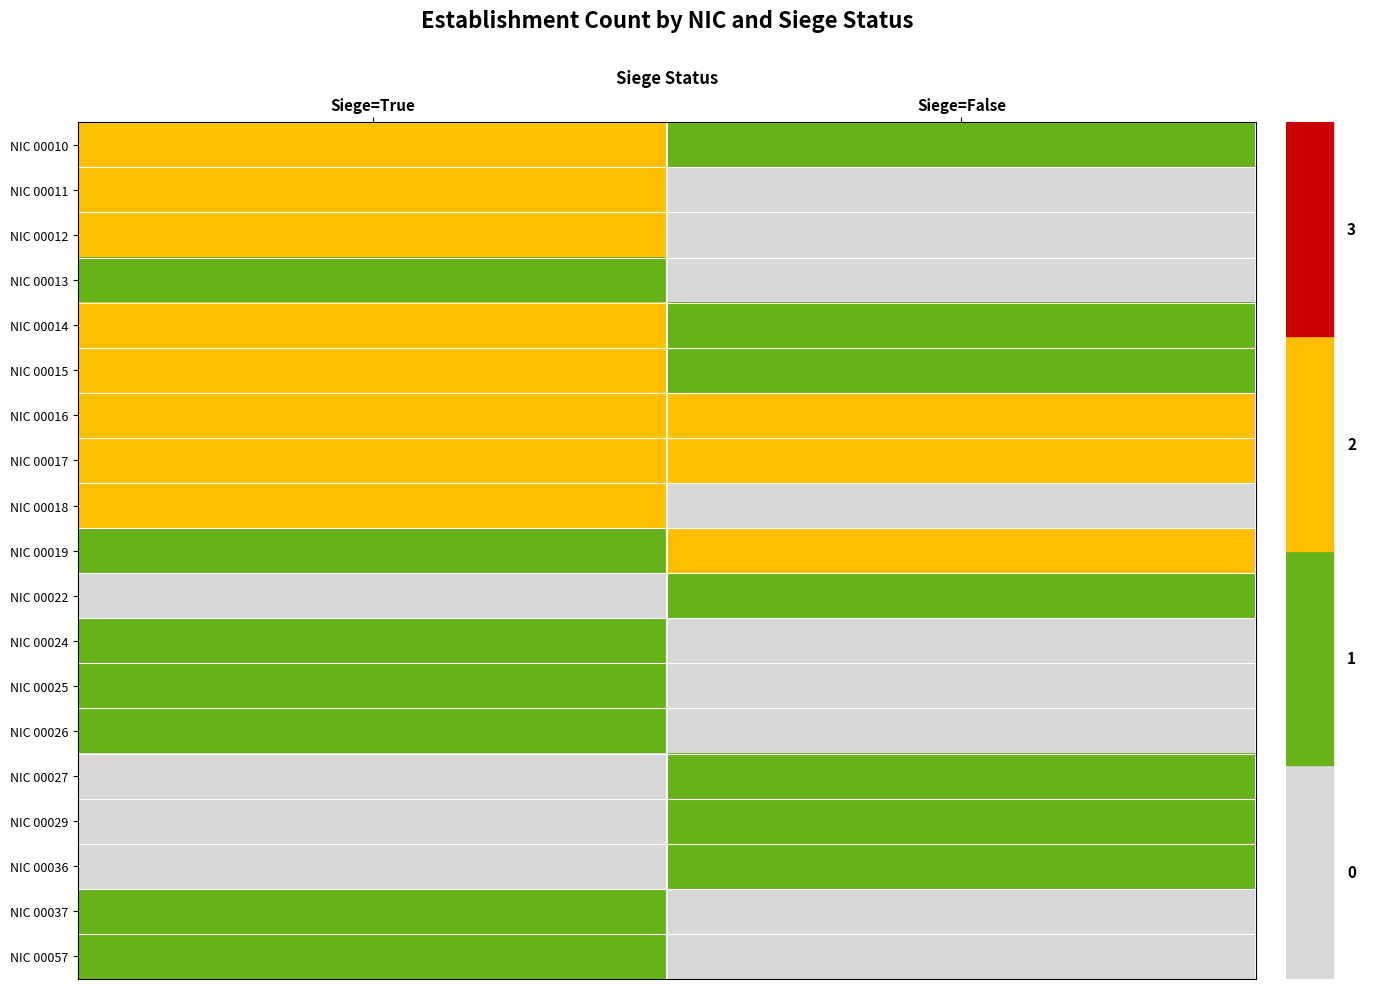

Reading left to right, extract all data points from this chart.

NIC 00010: Siege=True=2	Siege=False=1
NIC 00011: Siege=True=2	Siege=False=0
NIC 00012: Siege=True=2	Siege=False=0
NIC 00013: Siege=True=1	Siege=False=0
NIC 00014: Siege=True=2	Siege=False=1
NIC 00015: Siege=True=2	Siege=False=1
NIC 00016: Siege=True=2	Siege=False=2
NIC 00017: Siege=True=2	Siege=False=2
NIC 00018: Siege=True=2	Siege=False=0
NIC 00019: Siege=True=1	Siege=False=2
NIC 00022: Siege=True=0	Siege=False=1
NIC 00024: Siege=True=1	Siege=False=0
NIC 00025: Siege=True=1	Siege=False=0
NIC 00026: Siege=True=1	Siege=False=0
NIC 00027: Siege=True=0	Siege=False=1
NIC 00029: Siege=True=0	Siege=False=1
NIC 00036: Siege=True=0	Siege=False=1
NIC 00037: Siege=True=1	Siege=False=0
NIC 00057: Siege=True=1	Siege=False=0